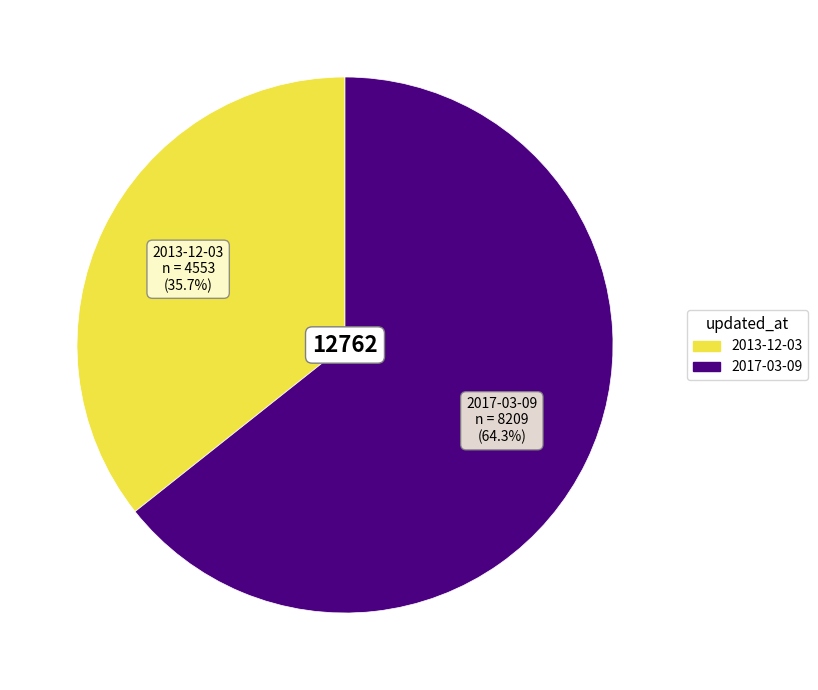

Is 2017-03-09 the majority of the pie?

Yes